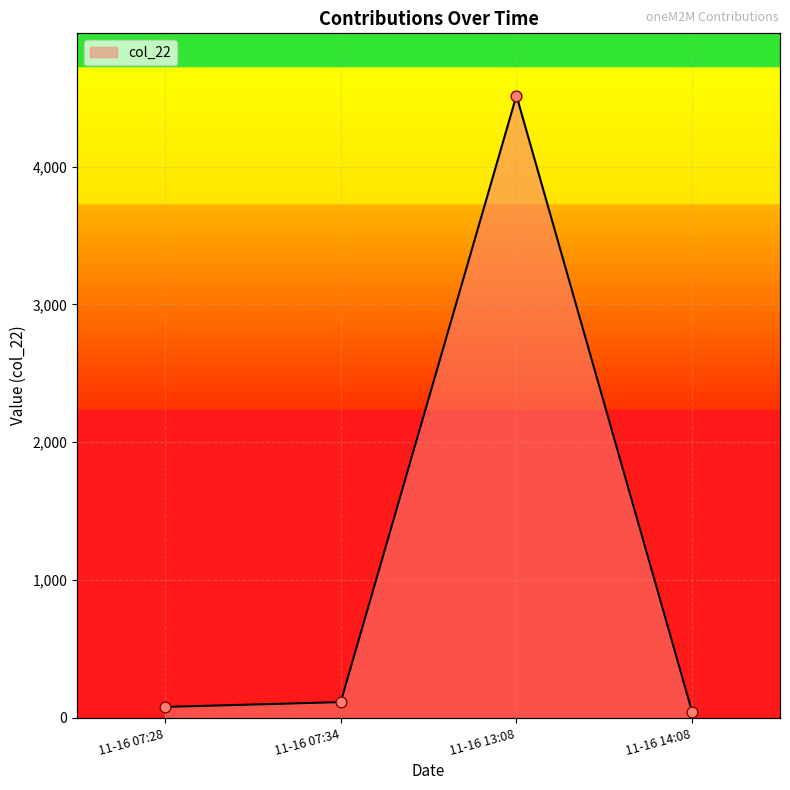

What is the change in value from 11-16 07:34 to 11-16 14:08?

-71